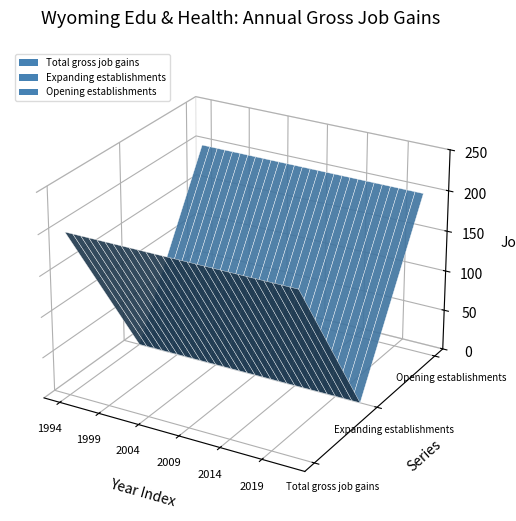

Reading right to left, extract all data points from this chart.

Total gross job gains: 2022=200	2021=200	2020=200	2019=200	2018=200	2017=200	2016=200	2015=200	2014=200	2013=200	2012=200	2011=200	2010=200	2009=200	2008=200	2007=200	2006=200	2005=200	2004=200	2003=200	2002=200	2001=200	2000=200	1999=200	1998=200	1997=200	1996=200	1995=200	1994=200
Expanding establishments: 2022=0	2021=0	2020=0	2019=0	2018=0	2017=0	2016=0	2015=0	2014=0	2013=0	2012=0	2011=0	2010=0	2009=0	2008=0	2007=0	2006=0	2005=0	2004=0	2003=0	2002=0	2001=0	2000=0	1999=0	1998=0	1997=0	1996=0	1995=0	1994=0
Opening establishments: 2022=200	2021=200	2020=200	2019=200	2018=200	2017=200	2016=200	2015=200	2014=200	2013=200	2012=200	2011=200	2010=200	2009=200	2008=200	2007=200	2006=200	2005=200	2004=200	2003=200	2002=200	2001=200	2000=200	1999=200	1998=200	1997=200	1996=200	1995=200	1994=200